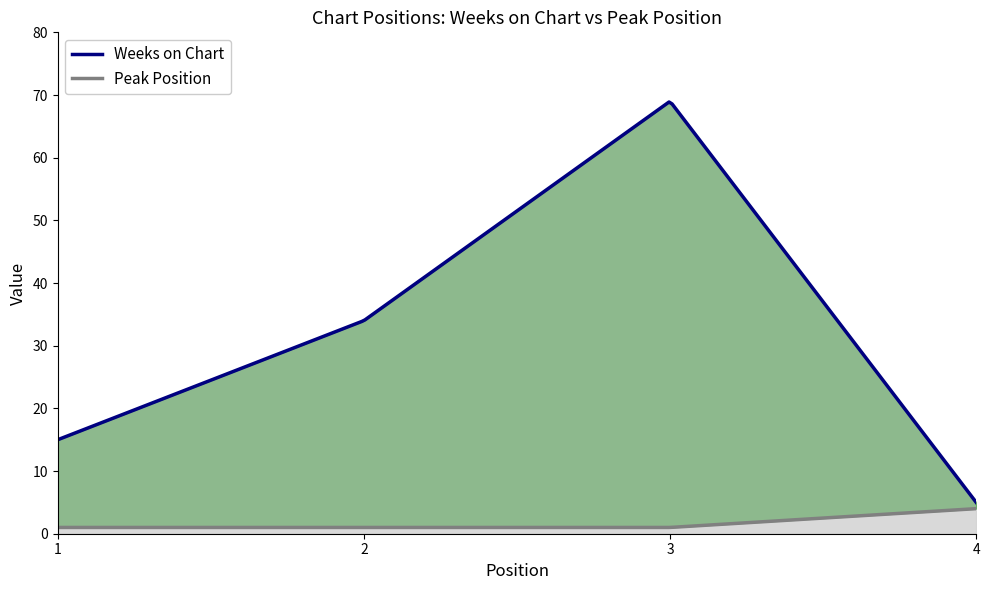

What is the value of the Weeks on Chart point at the 4th from the left?

5